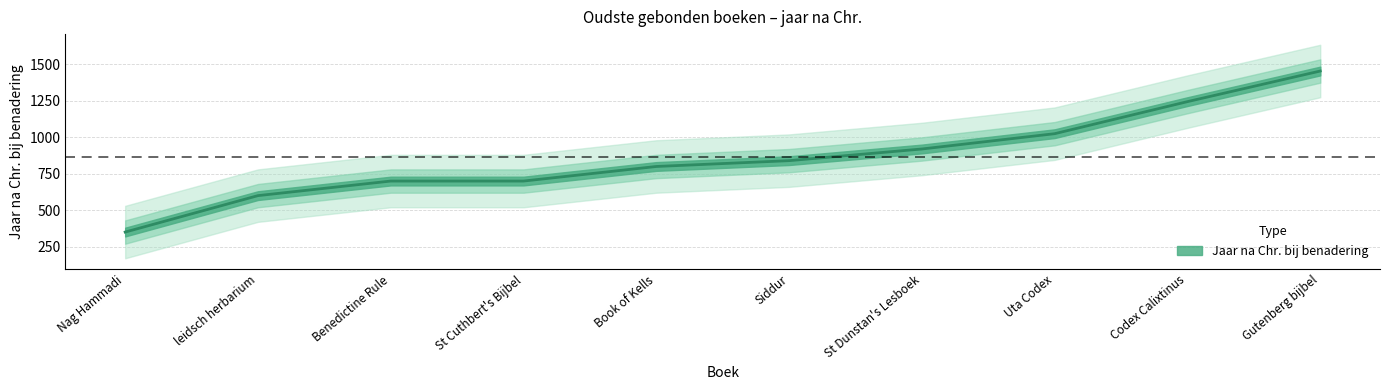

Between Uta Codex and St Cuthbert's Bijbel, which is larger?

Uta Codex